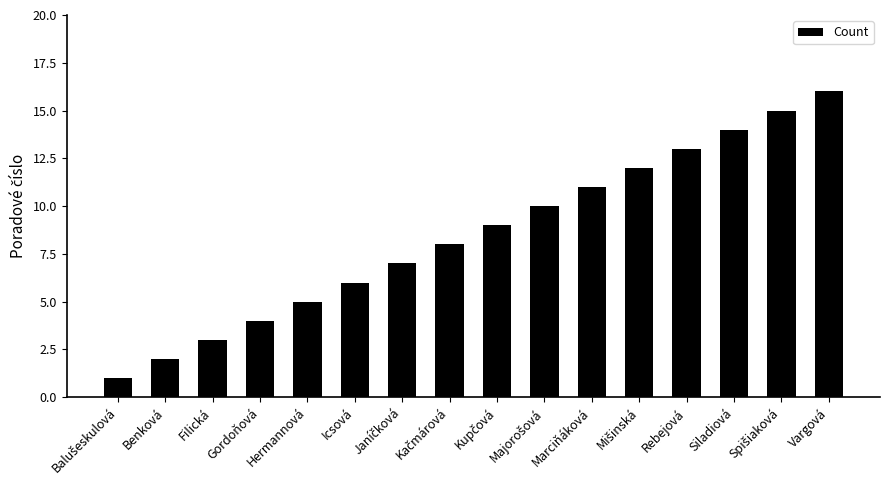

True or false: the data shows 16 at Vargová.

True